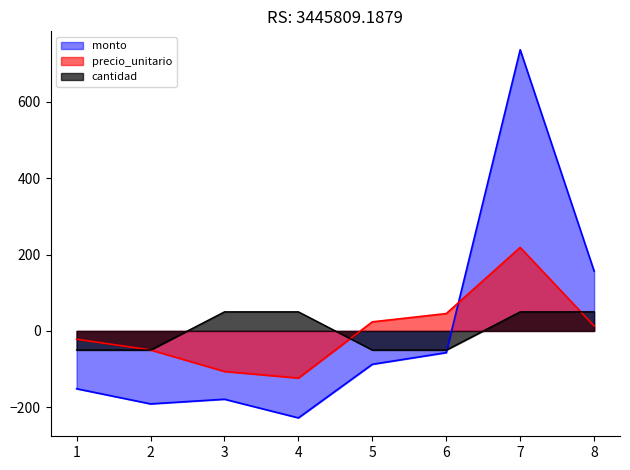

At which category is the sum across all series the highest?

7